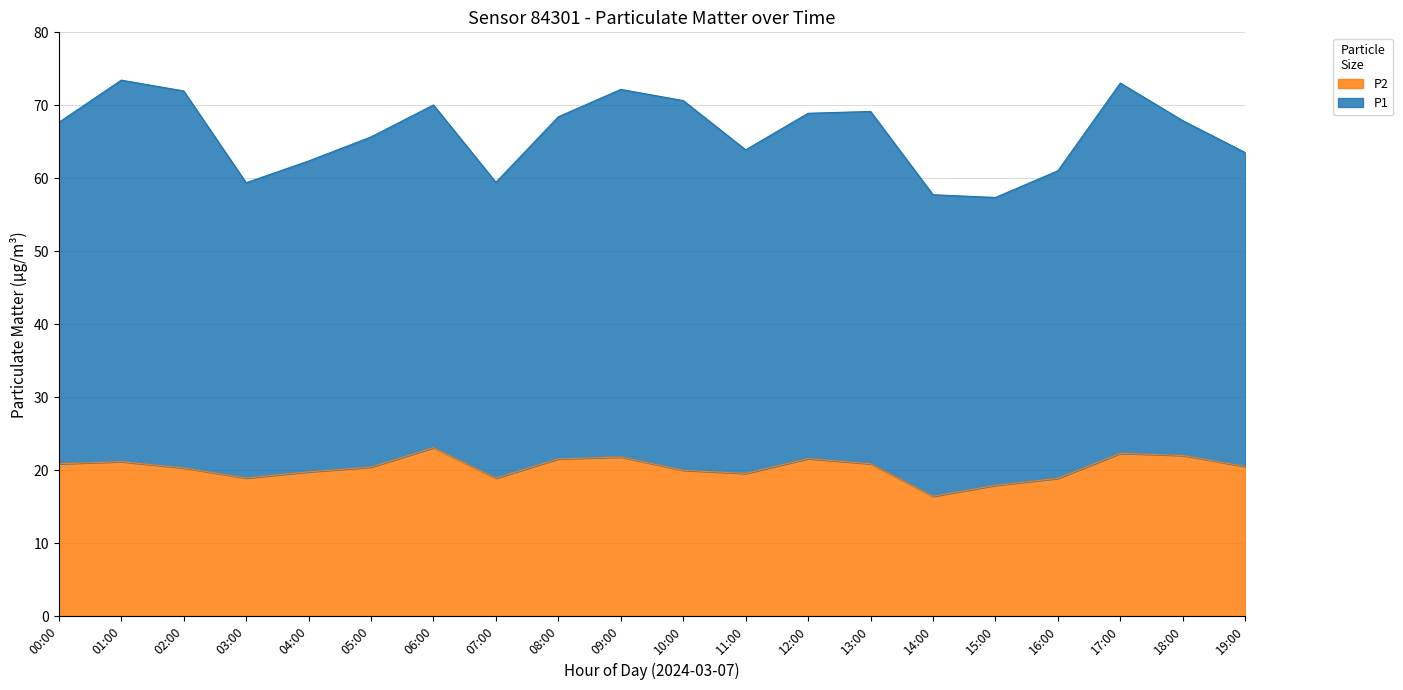

List the labels in order of value, smallest first.

14:00, 15:00, 16:00, 07:00, 03:00, 11:00, 04:00, 10:00, 02:00, 05:00, 19:00, 00:00, 13:00, 01:00, 08:00, 12:00, 09:00, 18:00, 17:00, 06:00